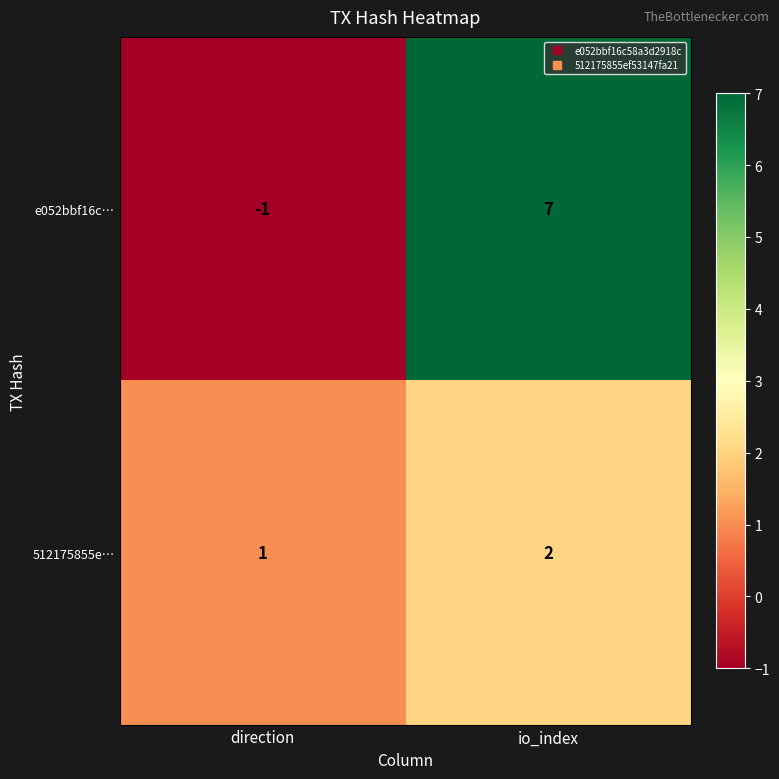

Where is 512175855e… nearest to the value 1?

direction